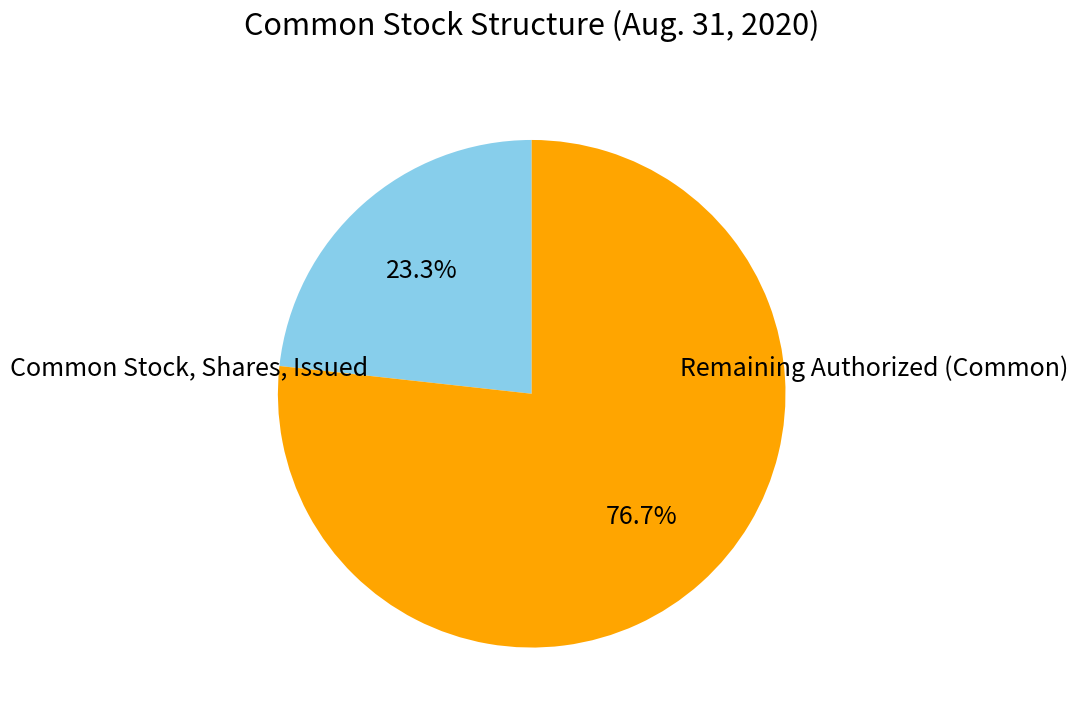

Count the number of slices in the pie.

2